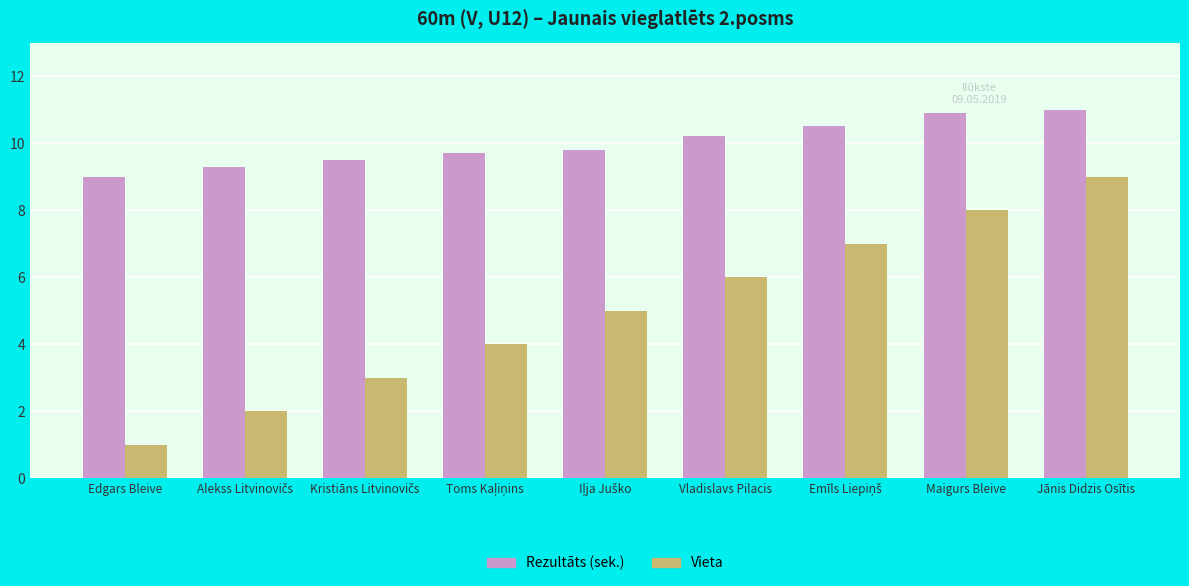

Rank the series at Vladislavs Pilacis from highest to lowest value.

Rezultāts (sek.), Vieta